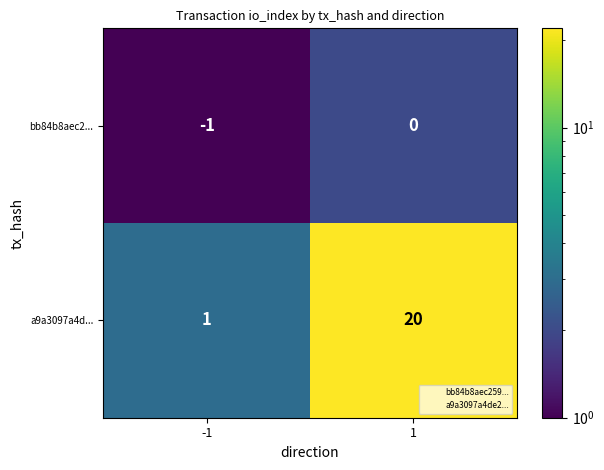

How many values in bb84b8aec2... are below zero?

1